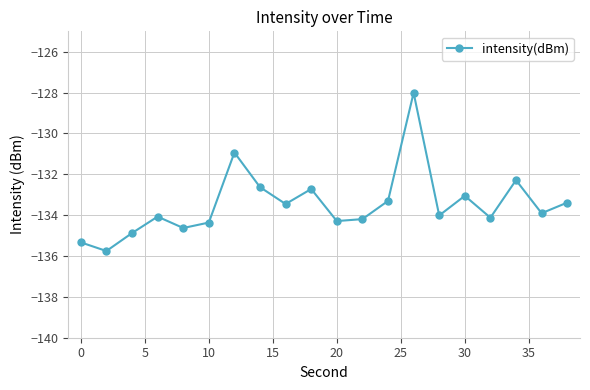

What is the smallest value displayed?

-135.8